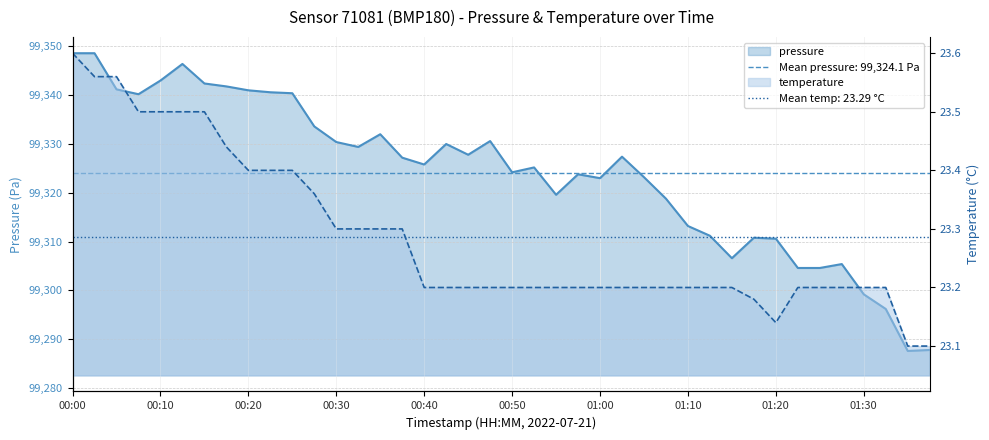

Which series has the largest total across all categories?

pressure